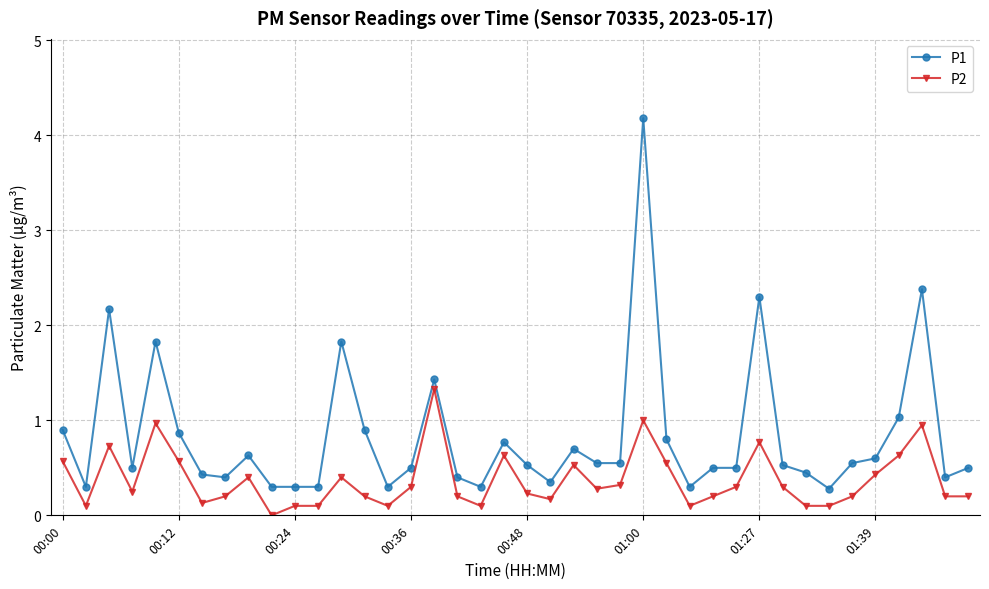

What is the difference between the maximum and minimum values in the P1 series?

3.9